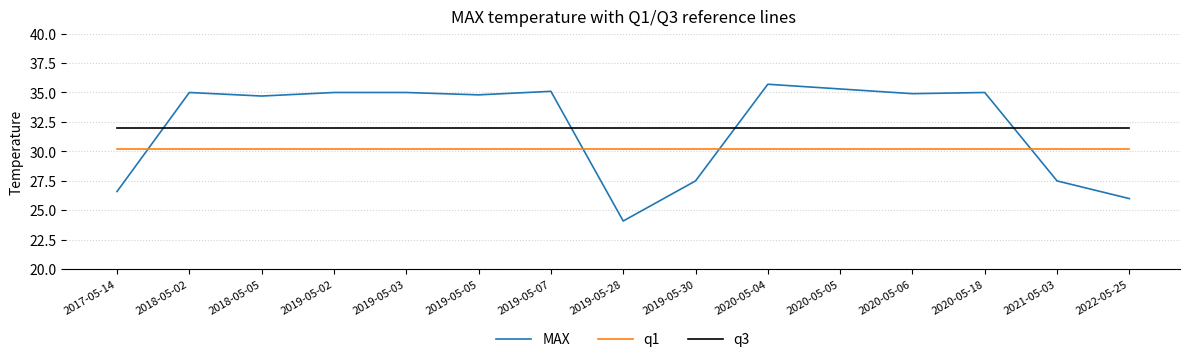

What are all the series names shown in the legend?

MAX, q1, q3